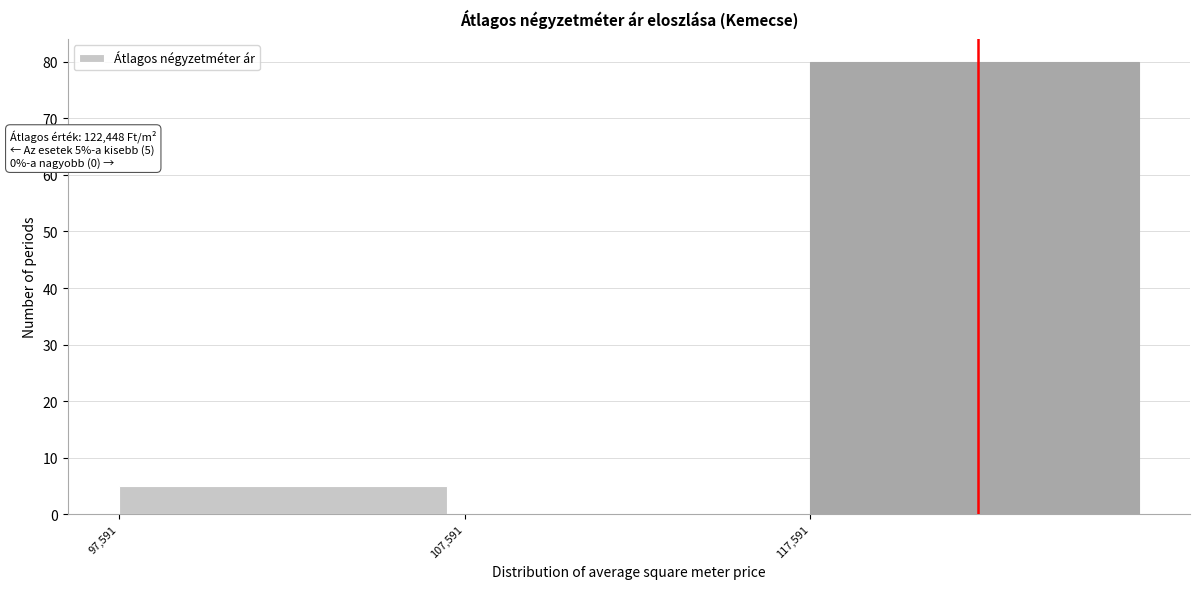

Over which range of the x-axis is the bar tallest?

118000 to 128000